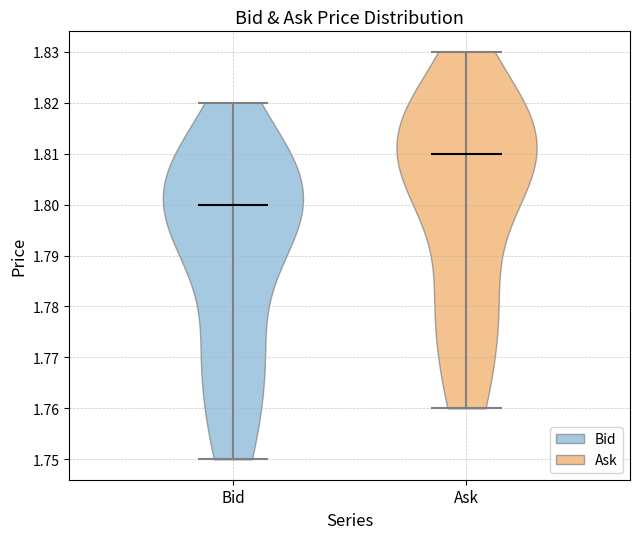

What is the highest point the violin for Ask reaches on the y-axis? The values are not printed on the chart, so give them approximately, as read against the axis.

1.83